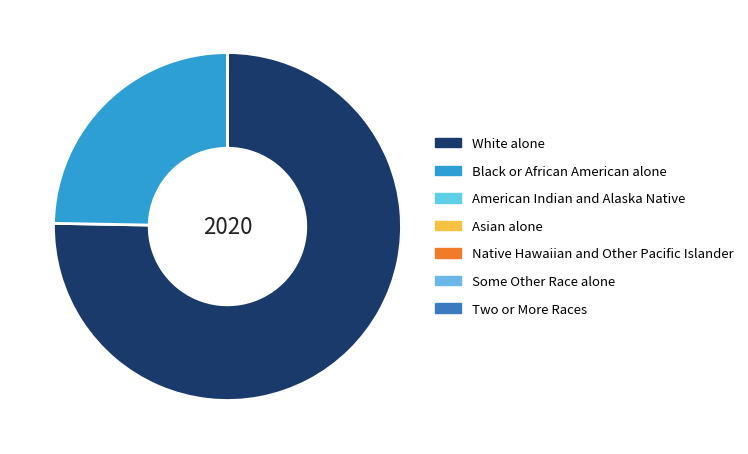

Which category has the biggest portion of the pie?

White alone